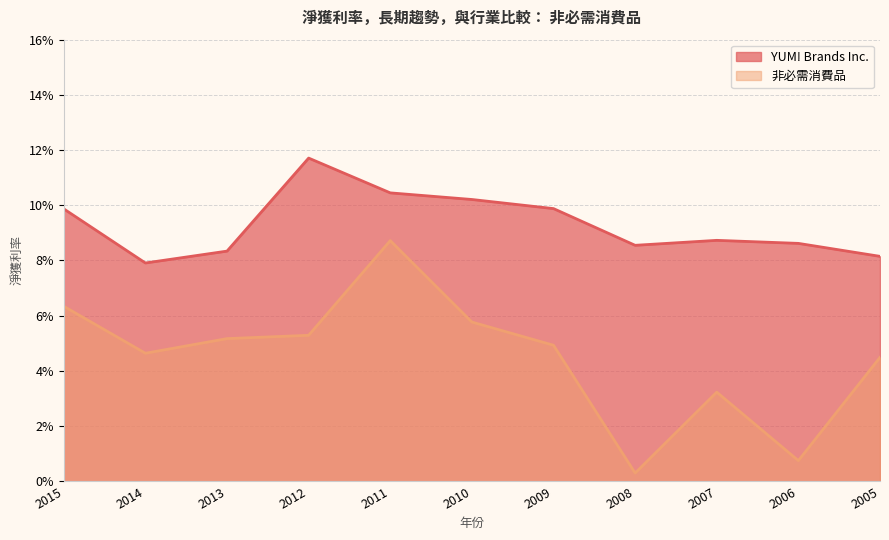

The value of 非必需消費品 at 2011 is 0.2. True or false?

False